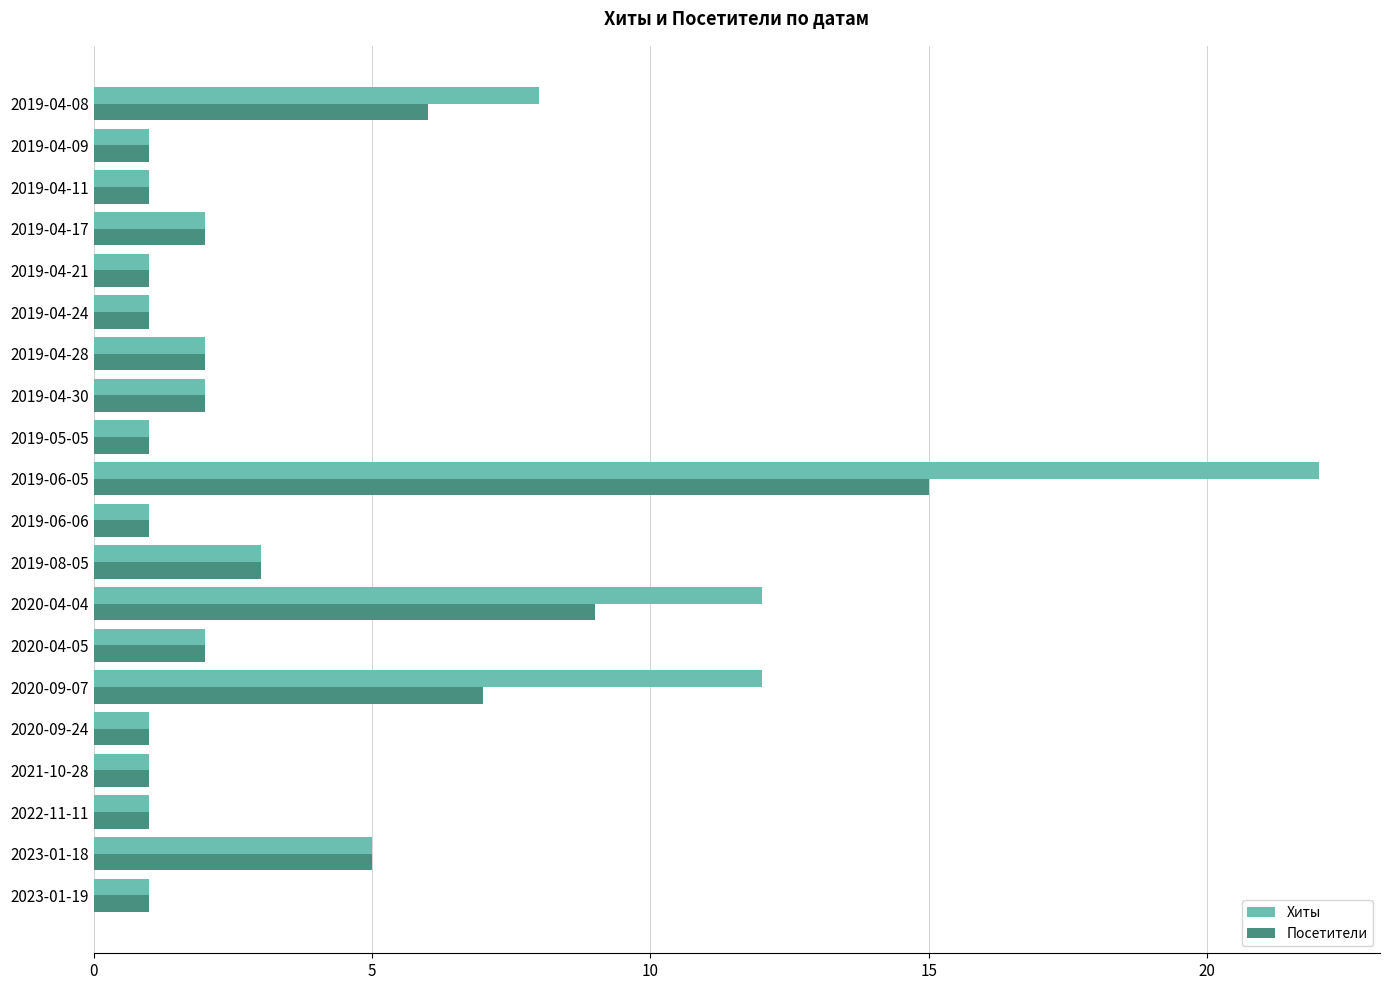

Which series has the widest spread of values?

Хиты